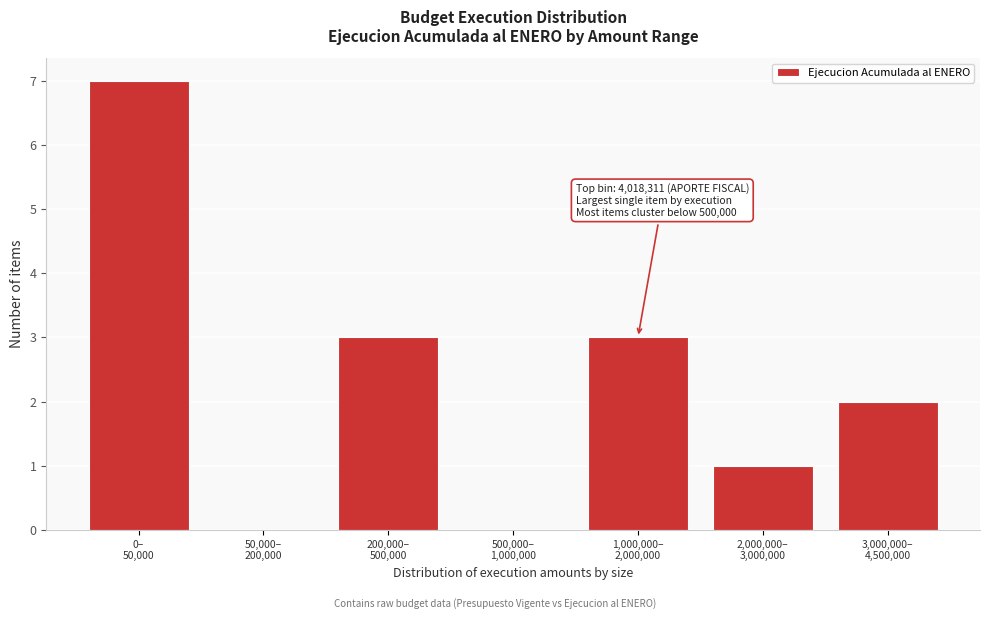

What is the greatest value displayed?

7